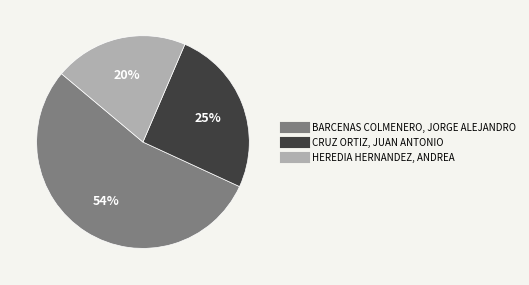

How many segments does this pie chart have?

3